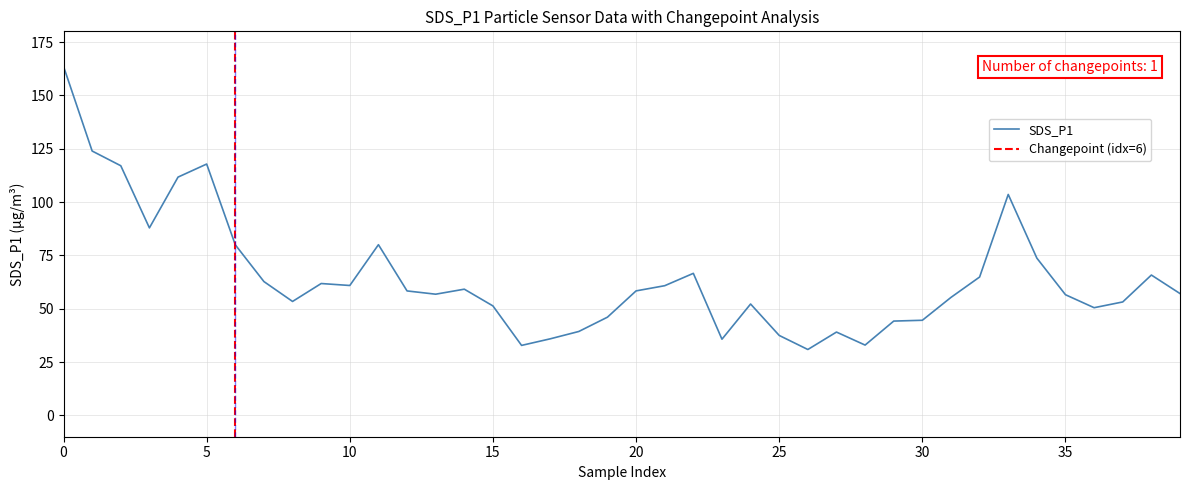

Count the number of data series in this chart.

1